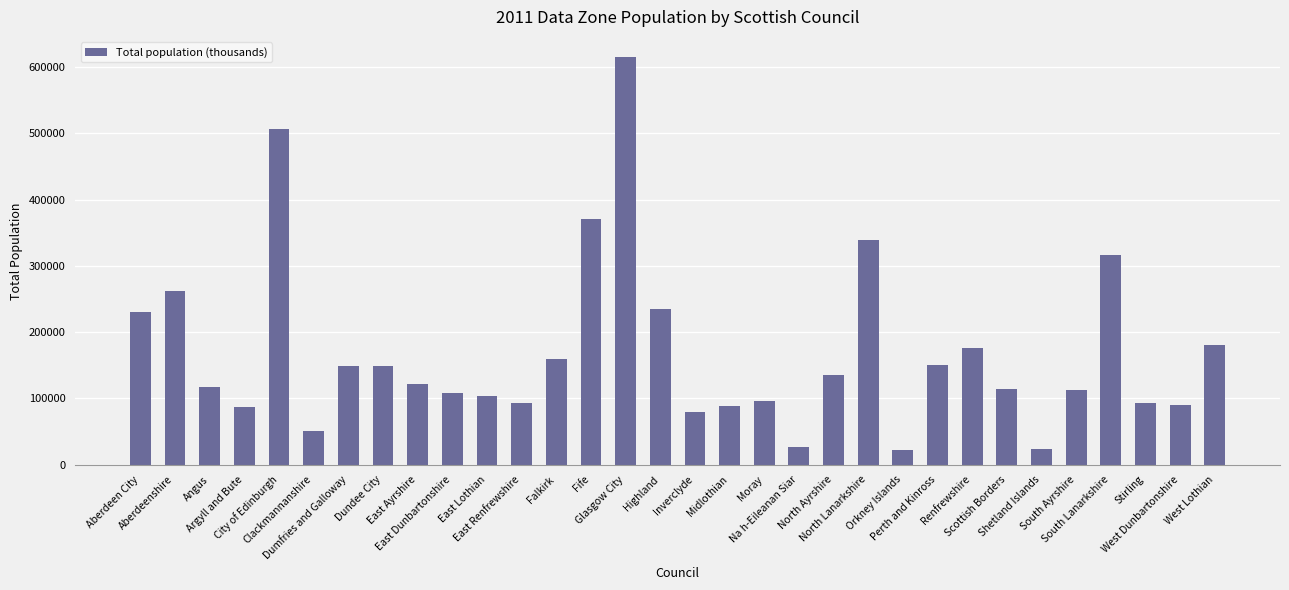

What position from the right is Shetland Islands?

6